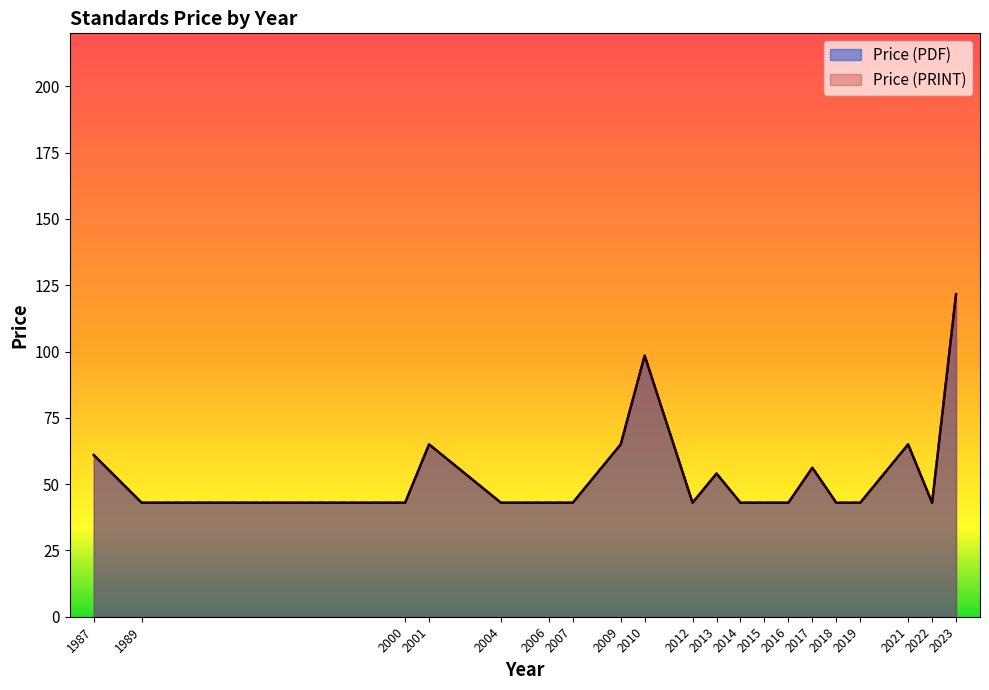

Does the chart display data point markers on the line(s)?

No